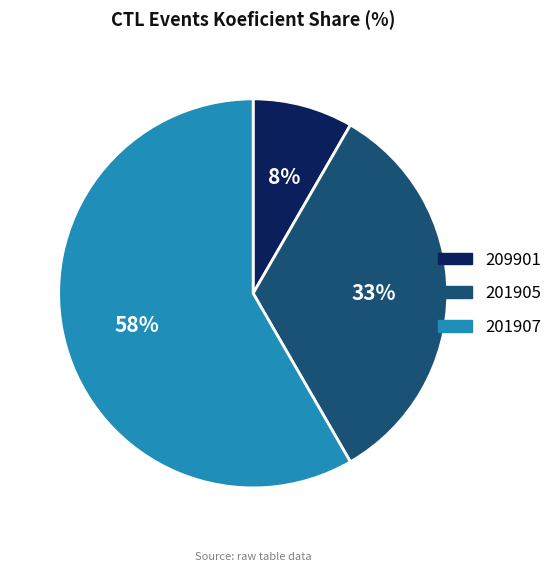

What is the ratio of the value at 209901 to the value at 201907?

0.1